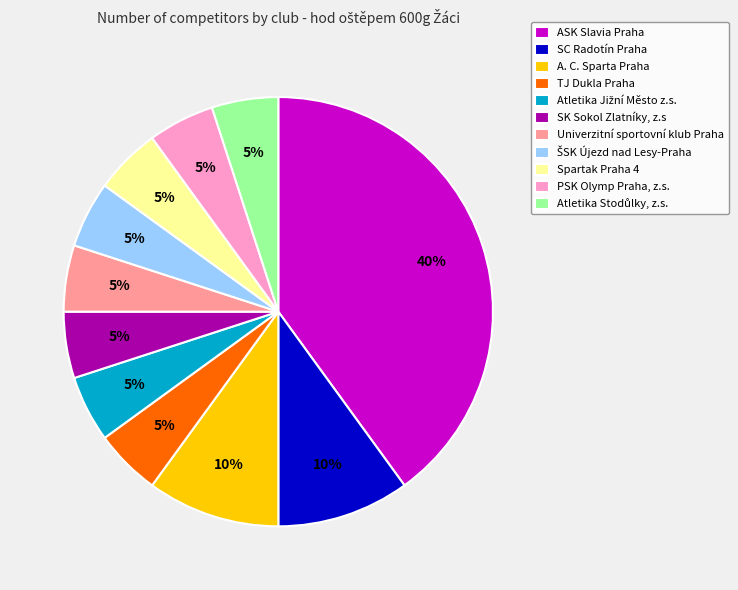

Does Spartak Praha 4 account for over 50% of the chart?

No